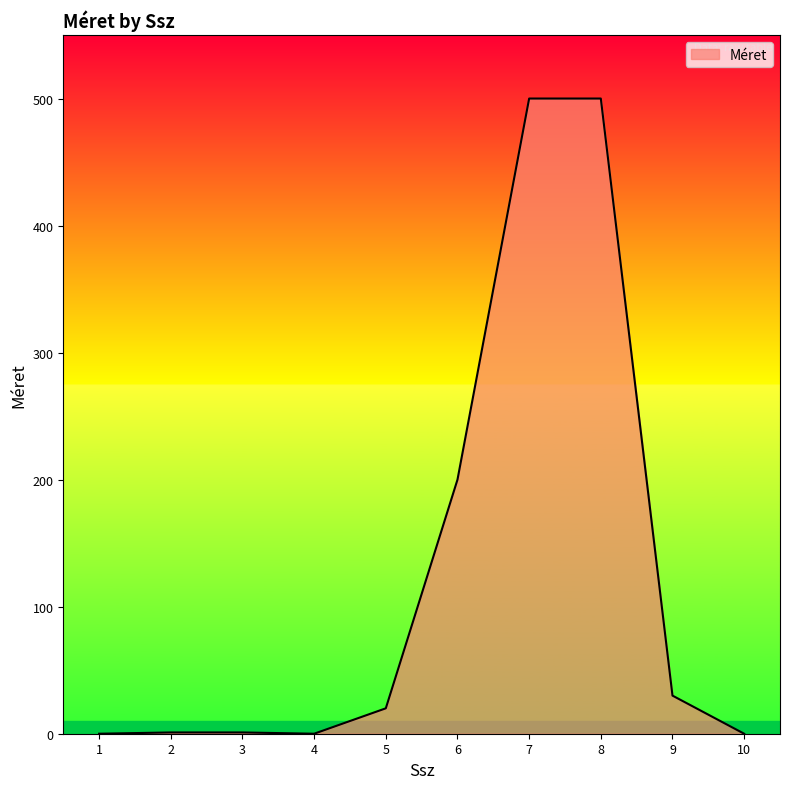

What is the greatest value displayed?

500